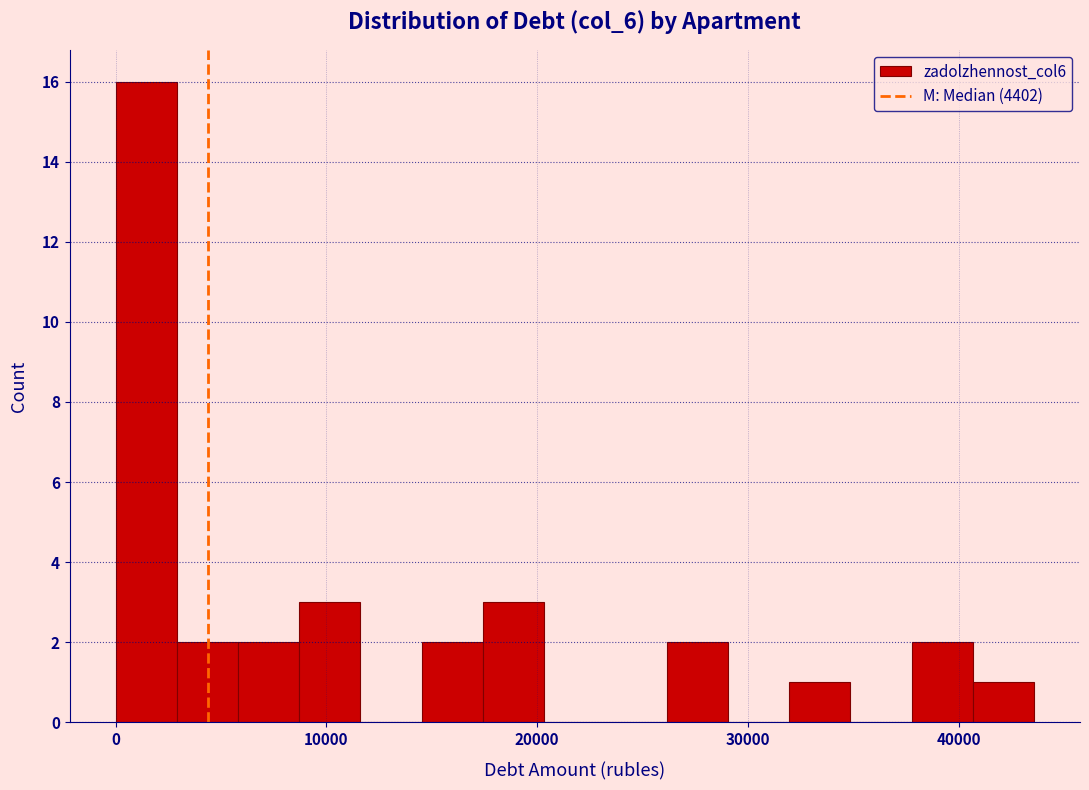

Read against the x-axis, roughly where is the centre of the tallest bar?

1000